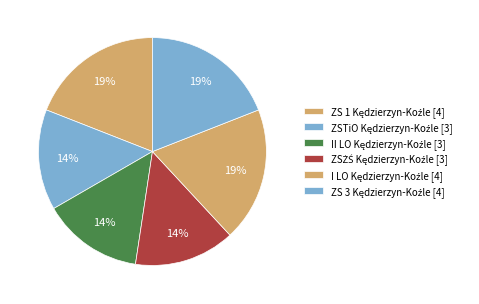

Count the number of slices in the pie.

6